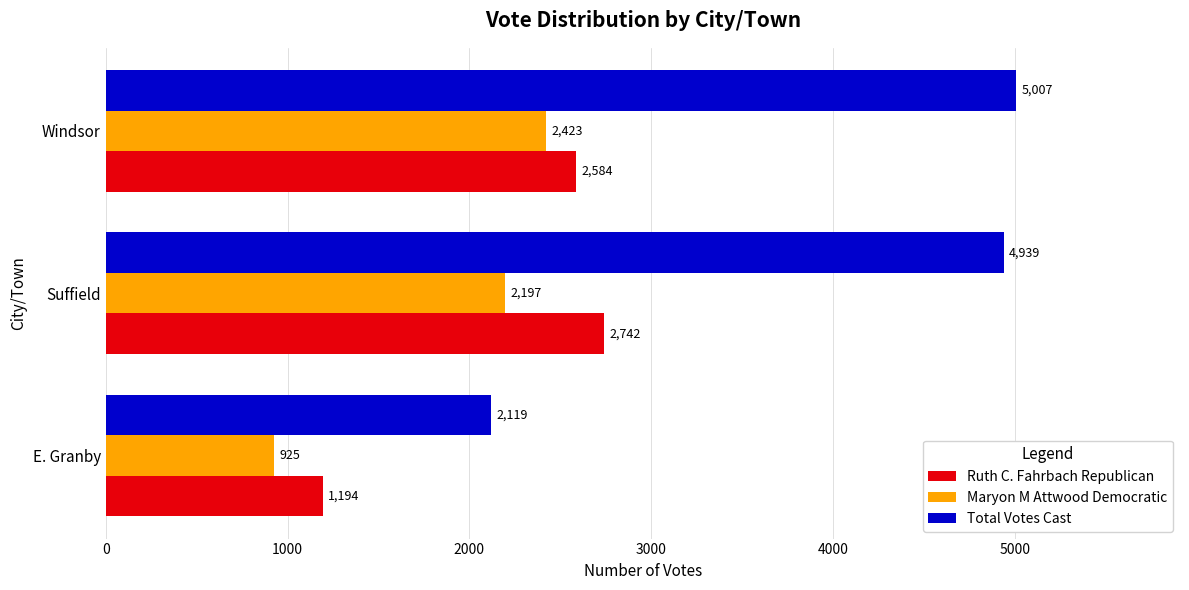

Count the Ruth C. Fahrbach Republican values in the range 1194 to 2742.

3